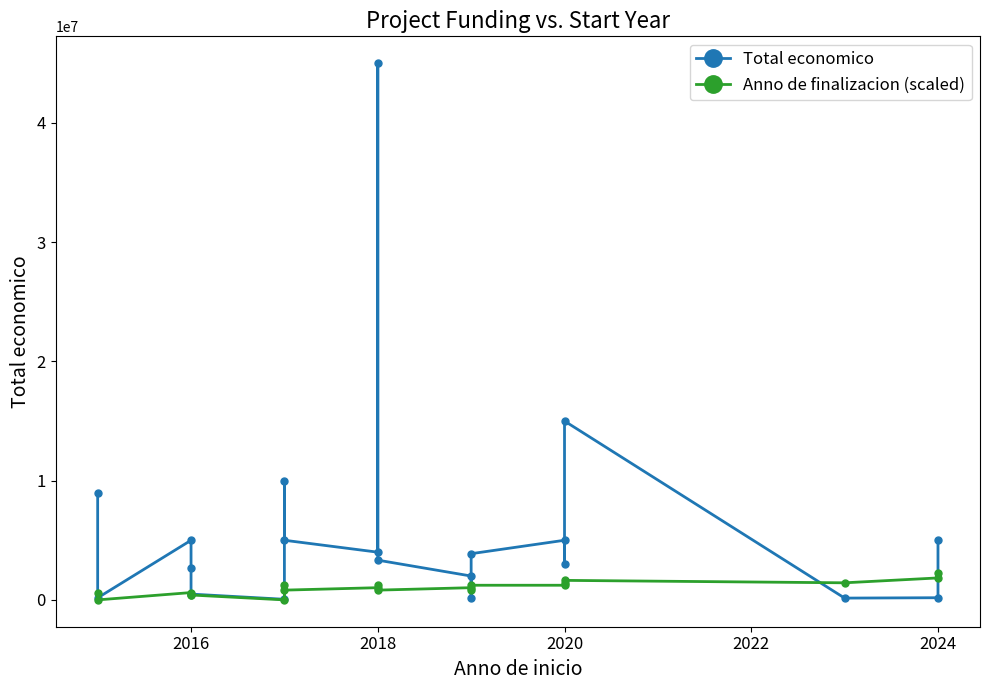

At how many categories does at least one series exceed 34277643?

1